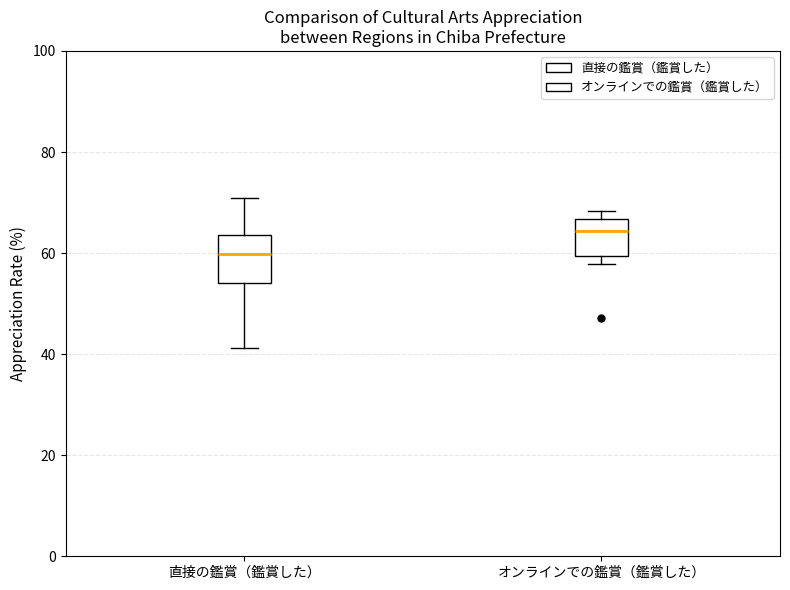

Reading left to right, read every box against the y-axis: the position of its median line, the range the box covers, and the ends of its whiskers. The values are not printed on the chart, so give them approximately, as read against the axis.

直接の鑑賞（鑑賞した）: median 60, box 54 to 64, whiskers 42 to 70
オンラインでの鑑賞（鑑賞した）: median 64, box 60 to 66, whiskers 58 to 68